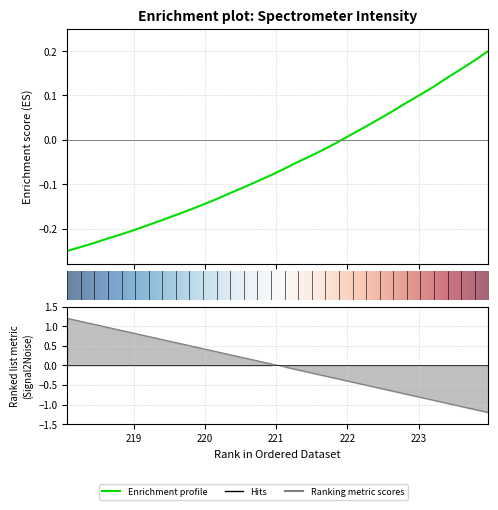

Between 218.8244 and 223.408, which is larger?

223.408